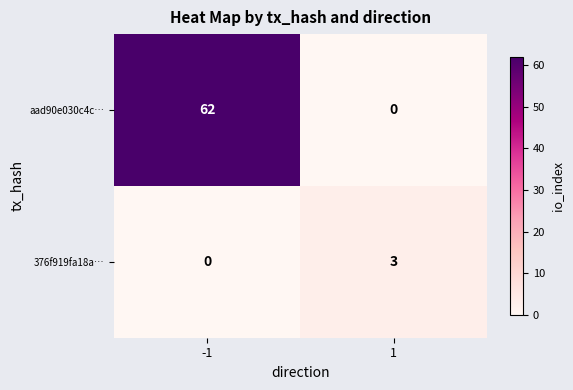

What is the maximum value for 376f919fa18a…?

3